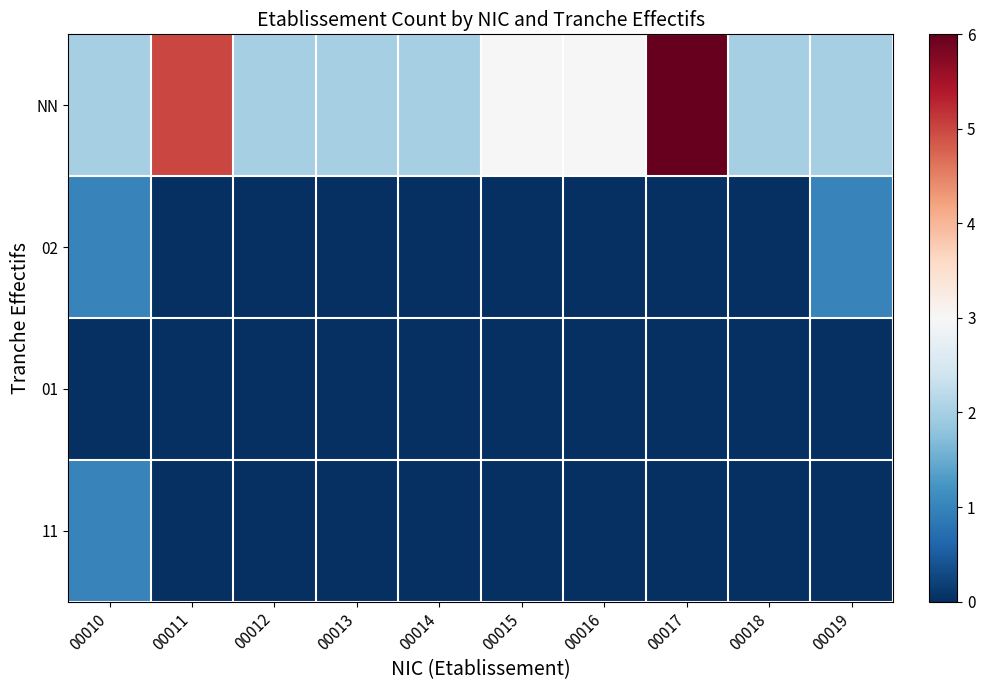

Which series has the largest range (max minus min)?

NN